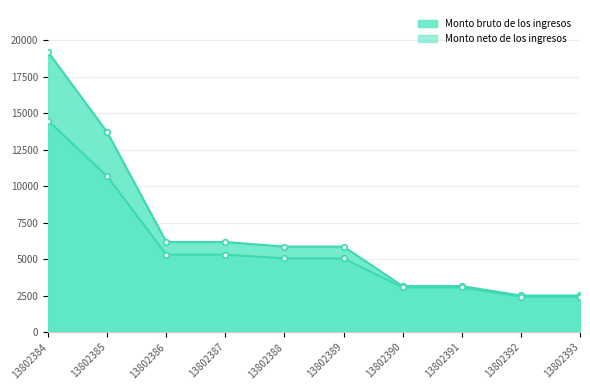

Which has a higher value, 13802391 or 13802384?

13802384